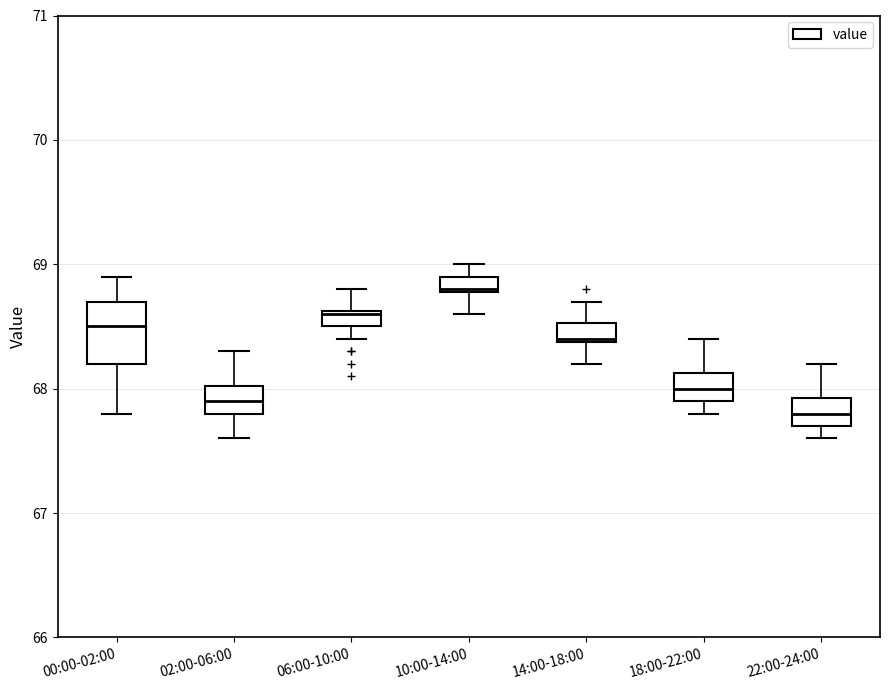

Where does the lower whisker of the box for 22:00-24:00 end on the y-axis? The values are not printed on the chart, so give them approximately, as read against the axis.

67.6